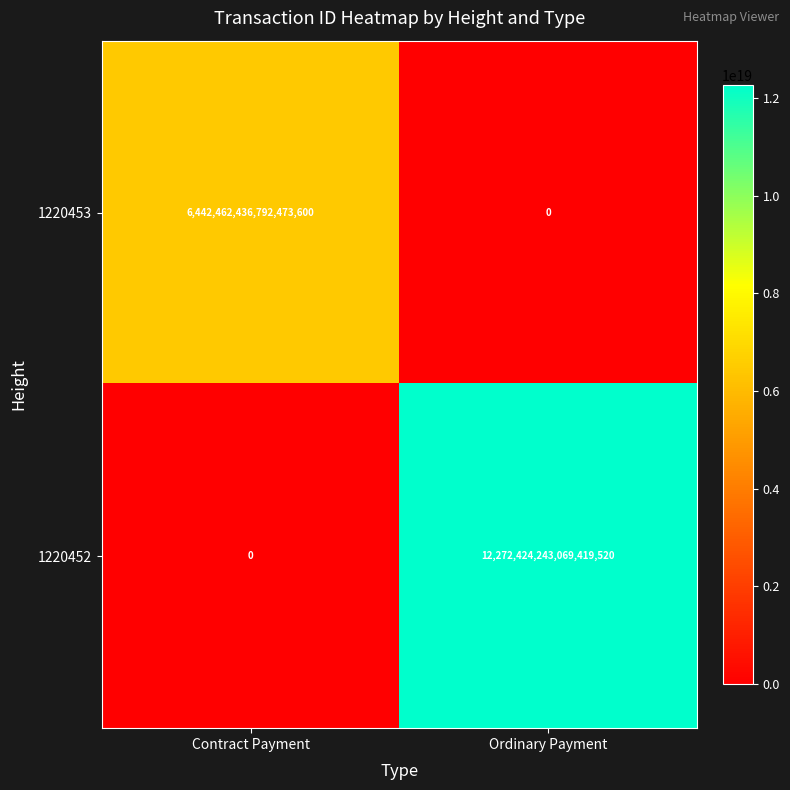

Rank the series by their maximum value, from highest to lowest.

1220452, 1220453